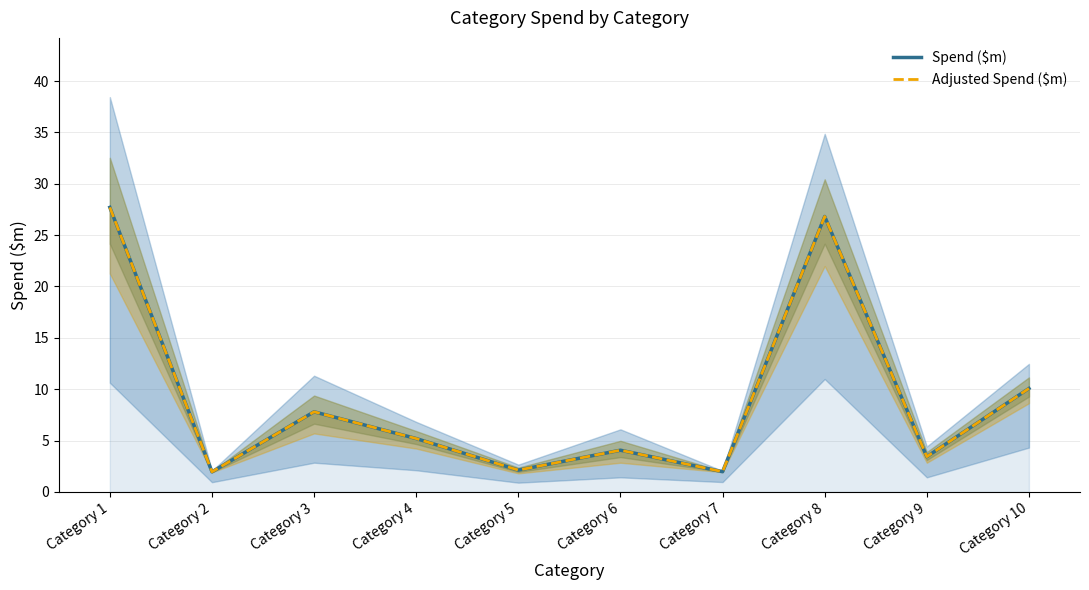

Which series changed the most between Category 1 and Category 2?

Spend ($m)